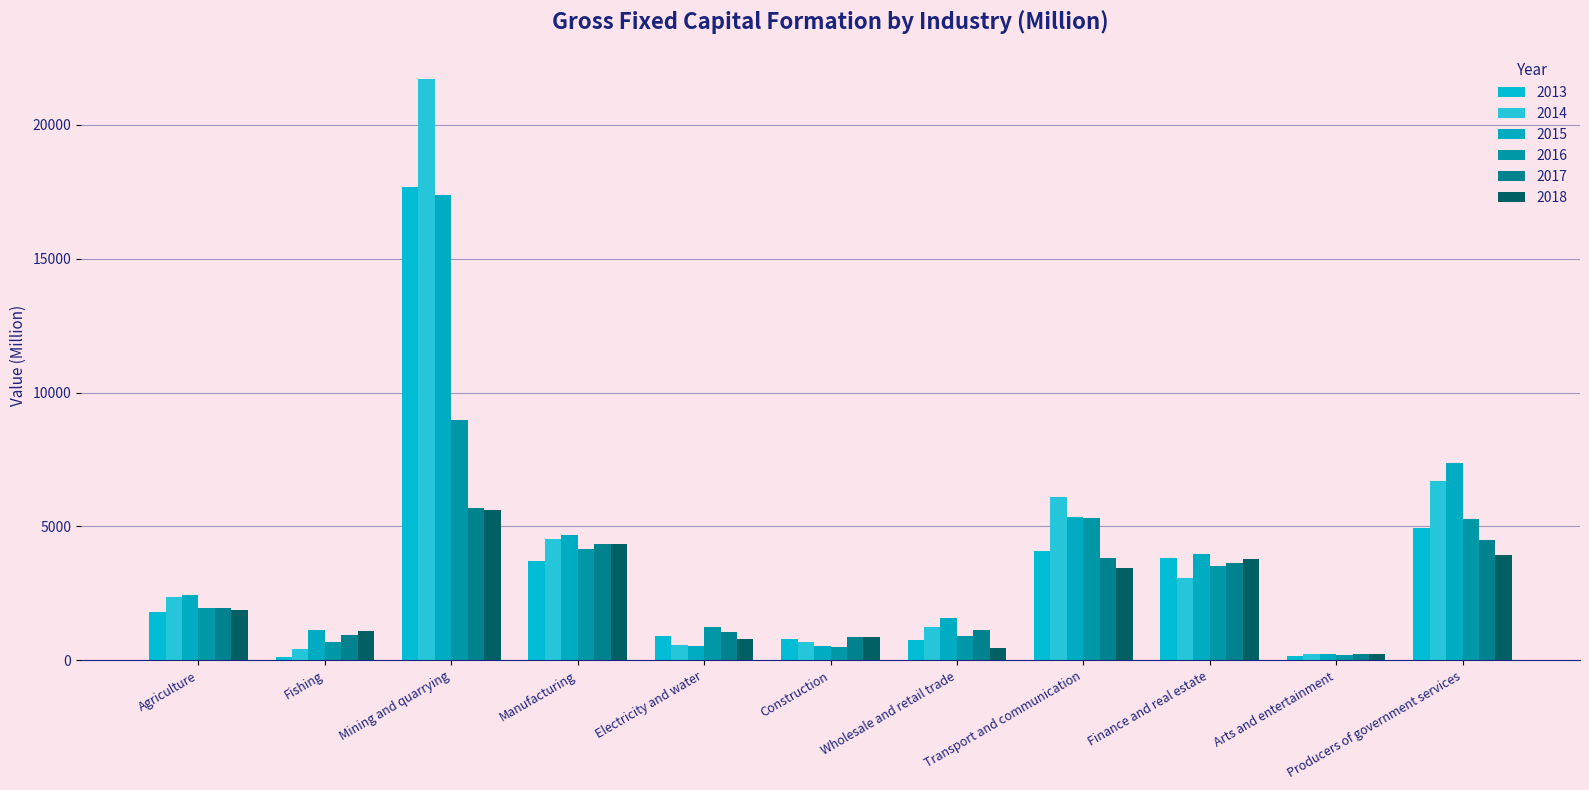

True or false: 2017 has a value of 755.3 at Agriculture.

False